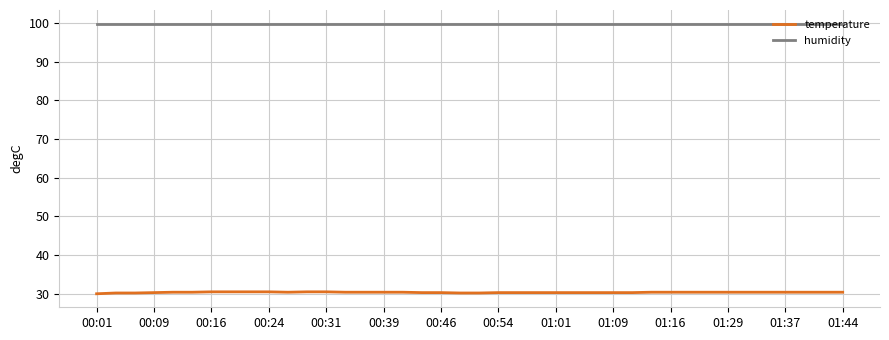

What is the greatest value displayed?

99.9